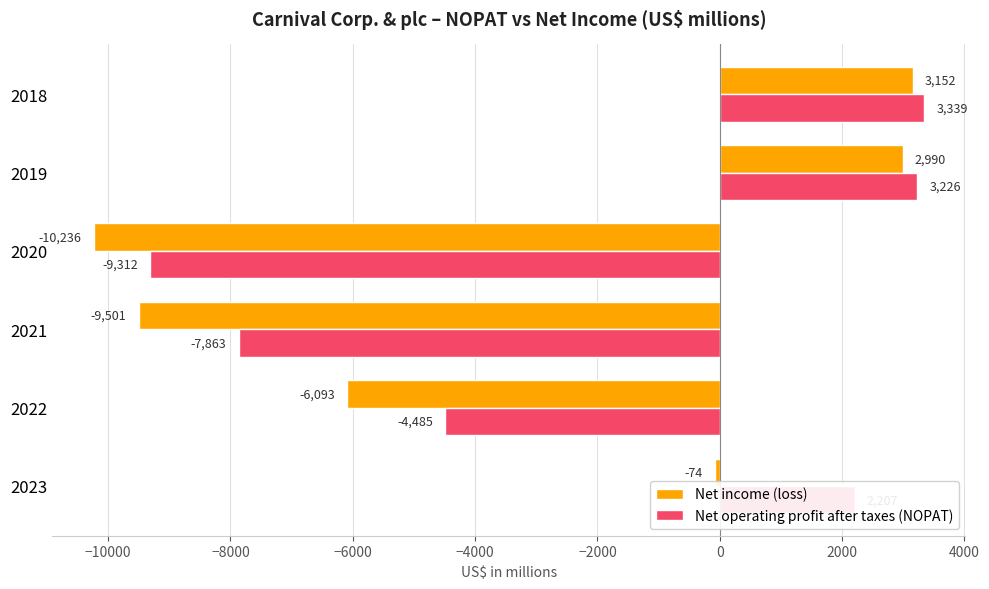

At which category is the sum across all series the highest?

2018